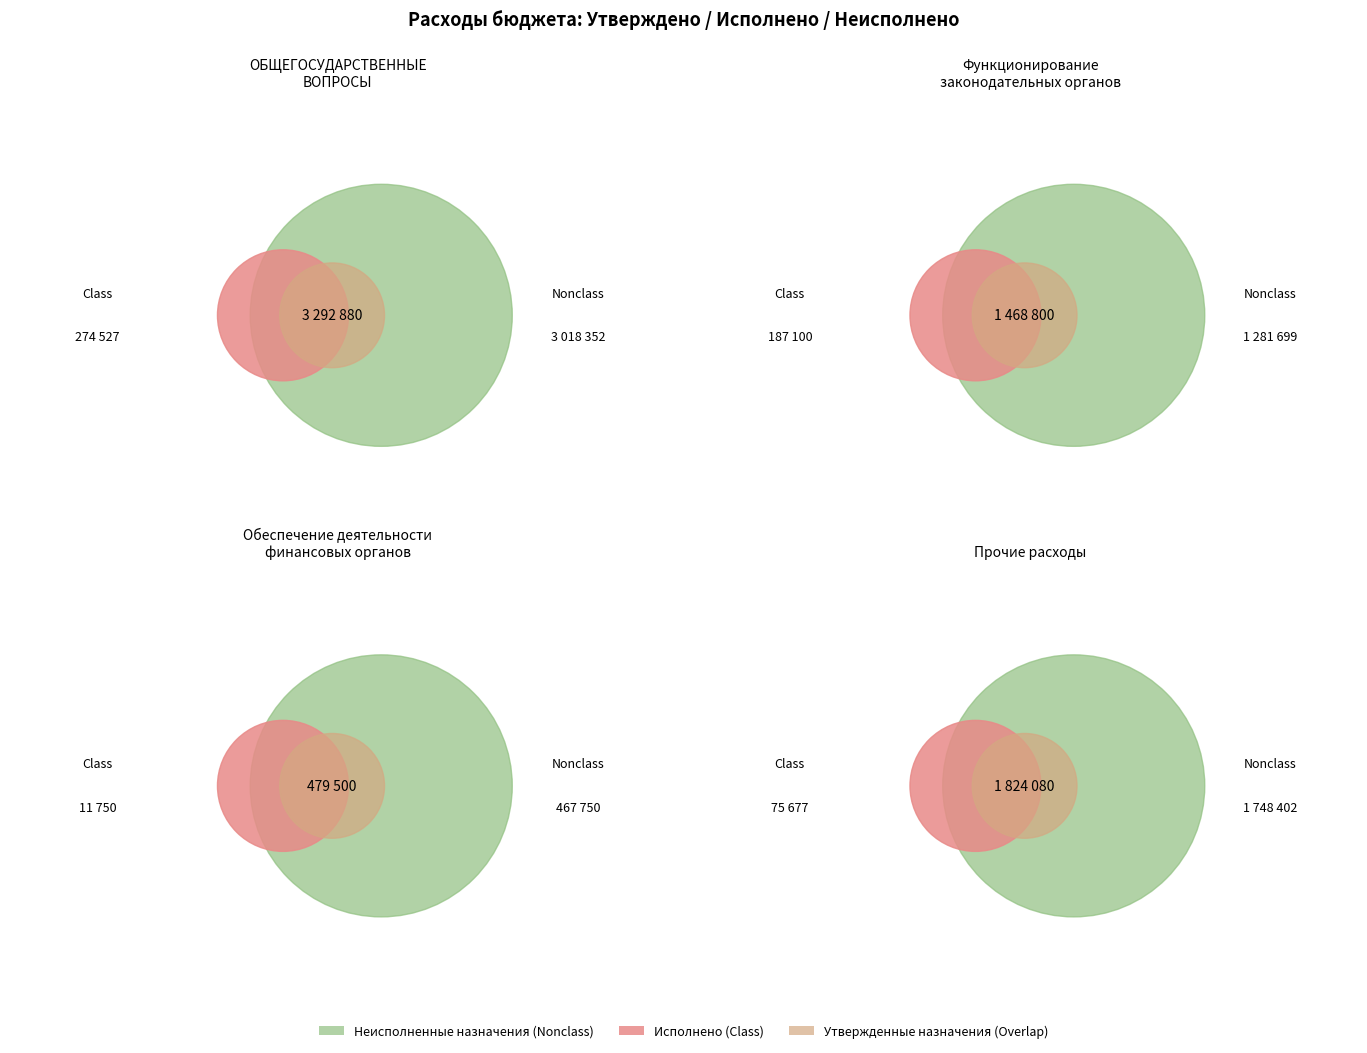

Is there any slice that represents more than half of the pie?

No